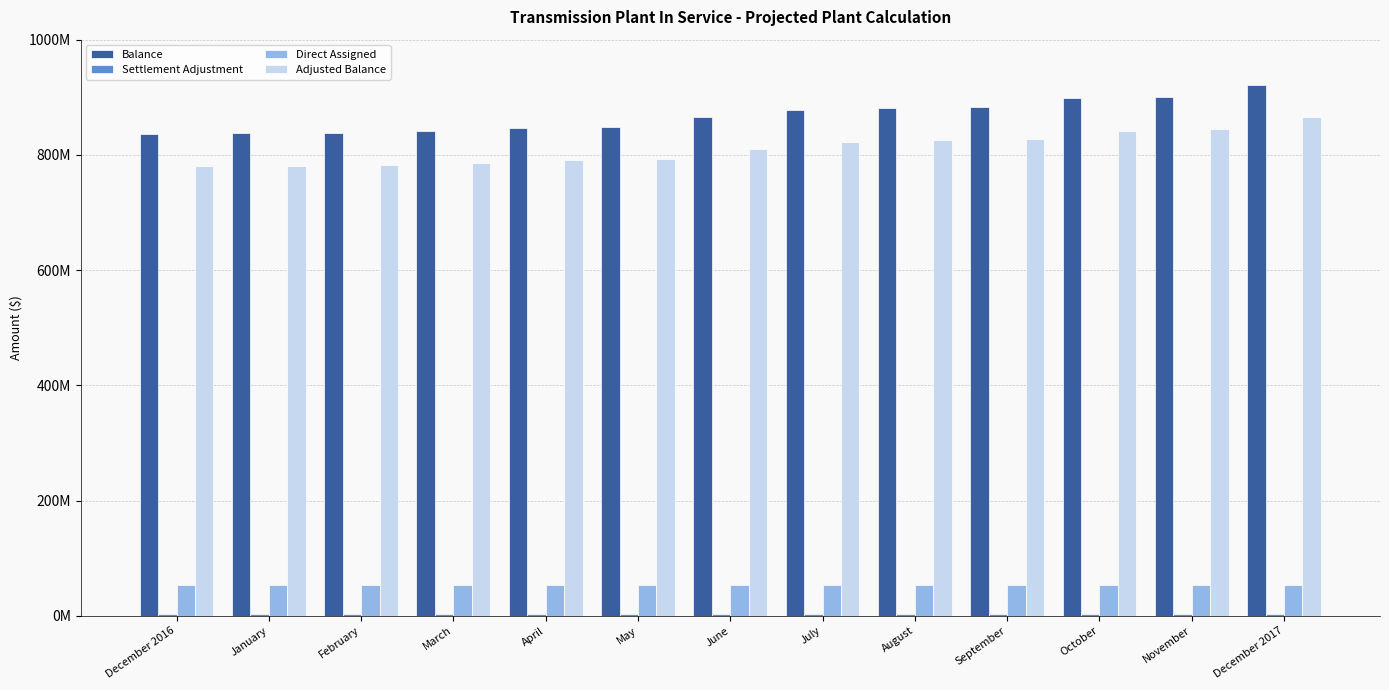

The Adjusted Balance series shows 1062638427.1 at April. True or false?

False